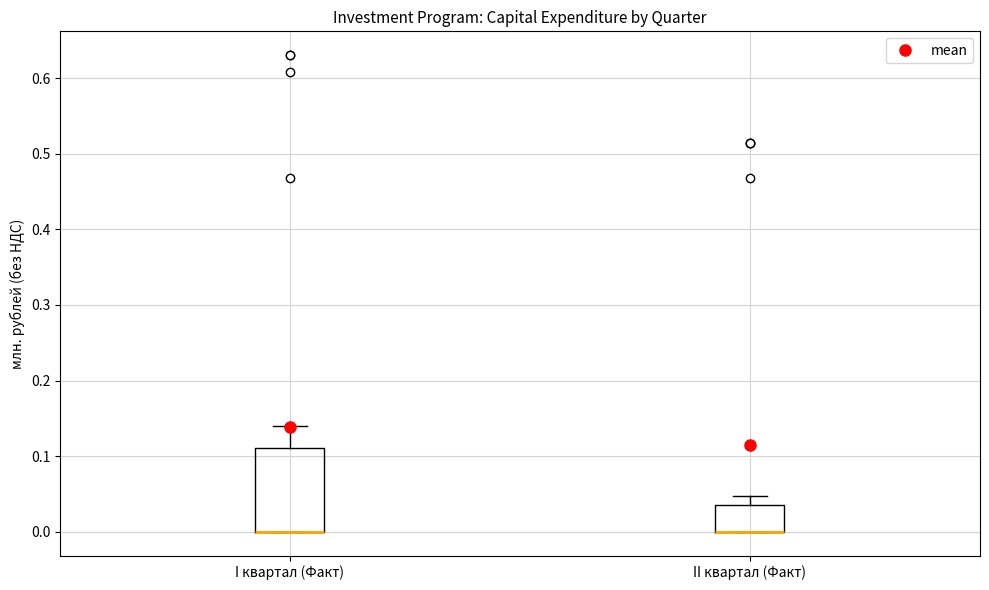

Where is the lower edge of the box for II квартал (Факт) on the y-axis? The values are not printed on the chart, so give them approximately, as read against the axis.

0.00